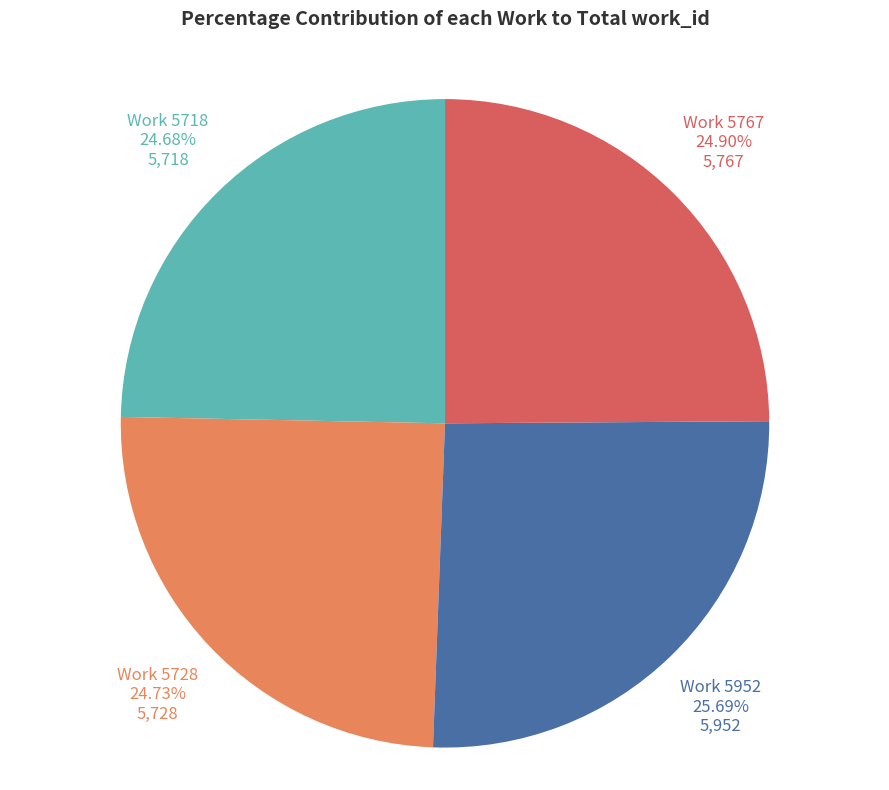

True or false: Work 5718 accounts for 11% of the total.

False